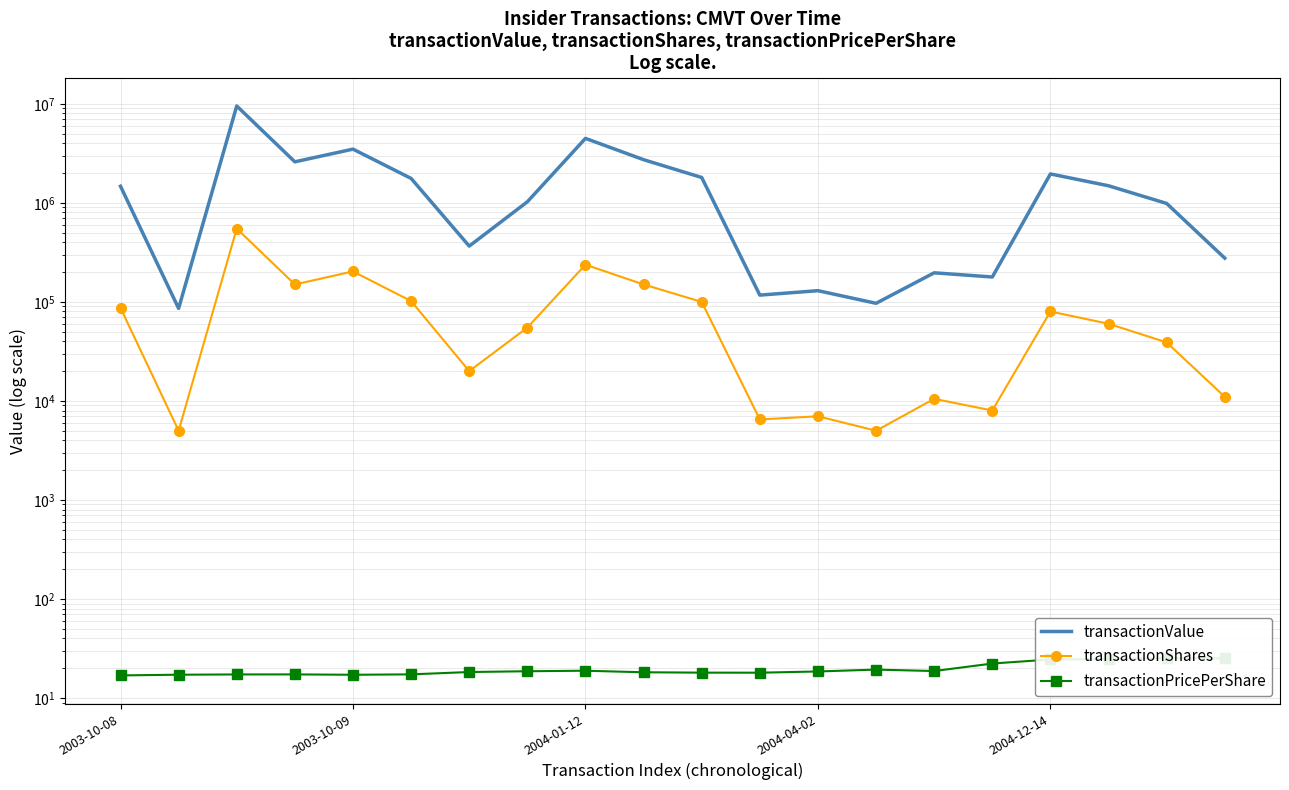

How many interior local peaks does the transactionPricePerShare series have?

4